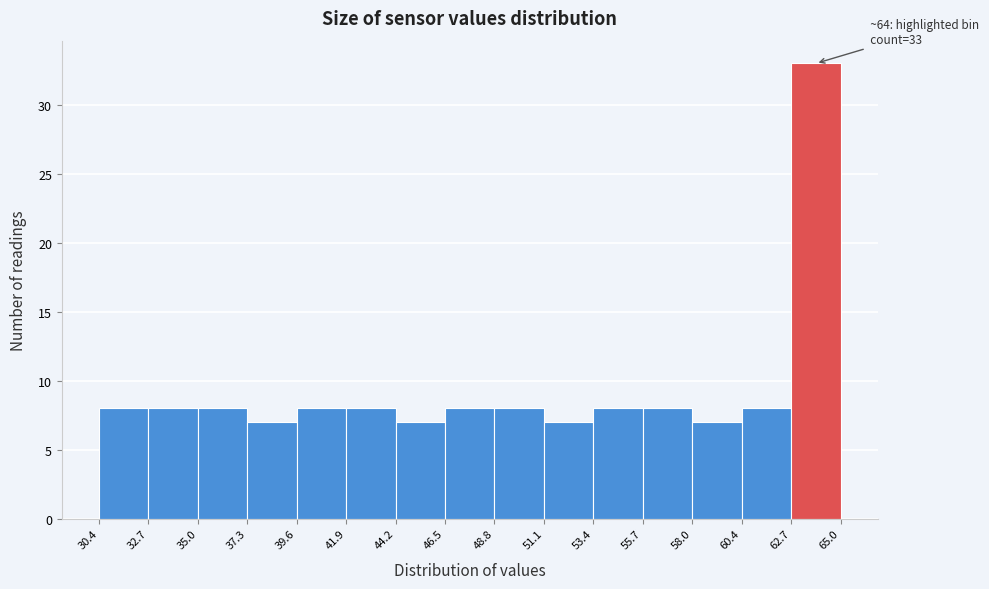

Which range on the x-axis has the tallest bar?

62.7 to 65.0